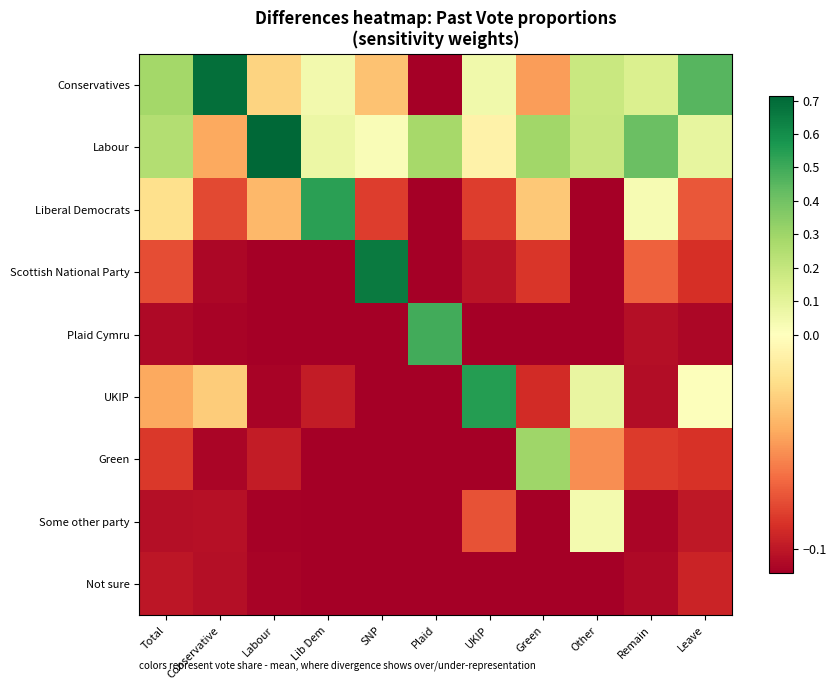

How many series are shown in this chart?

9